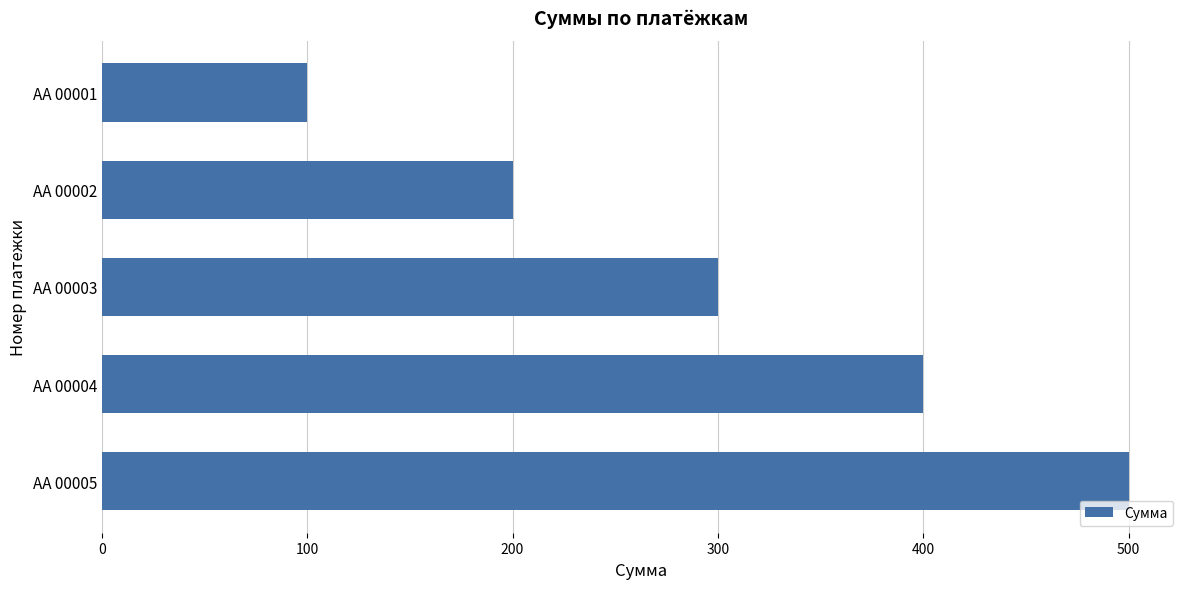

Is it true that the value at AA 00001 is 100?

True